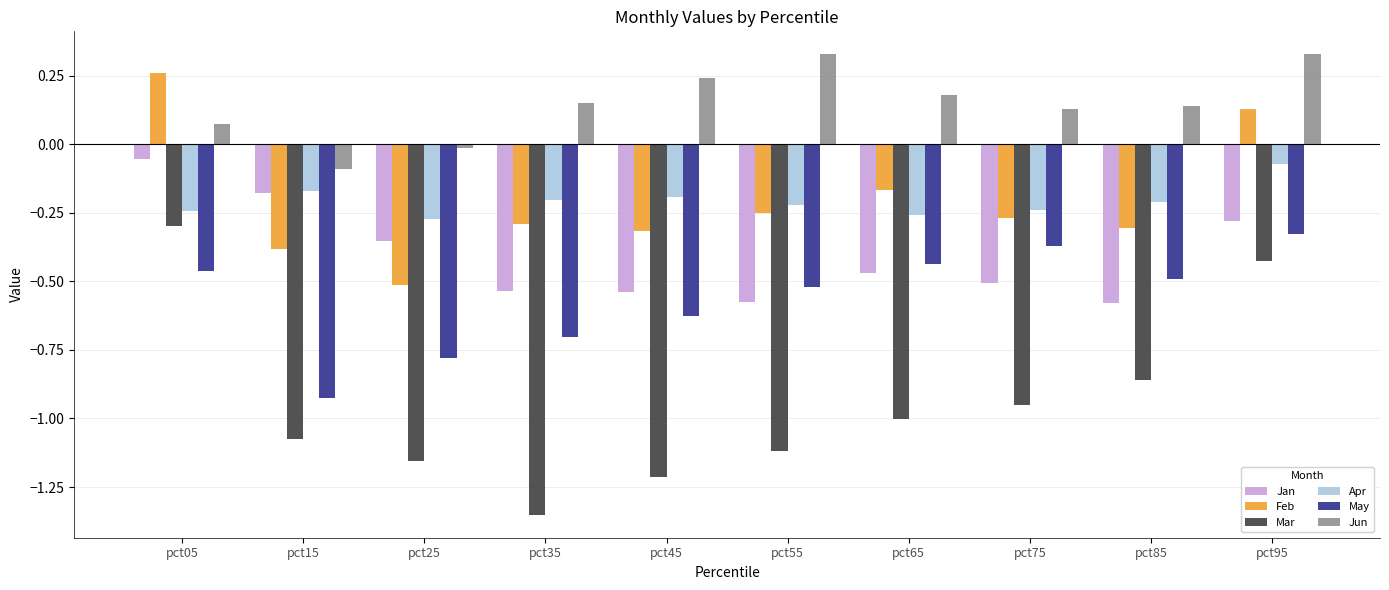

What is the total value across all series at pct45?

-2.7